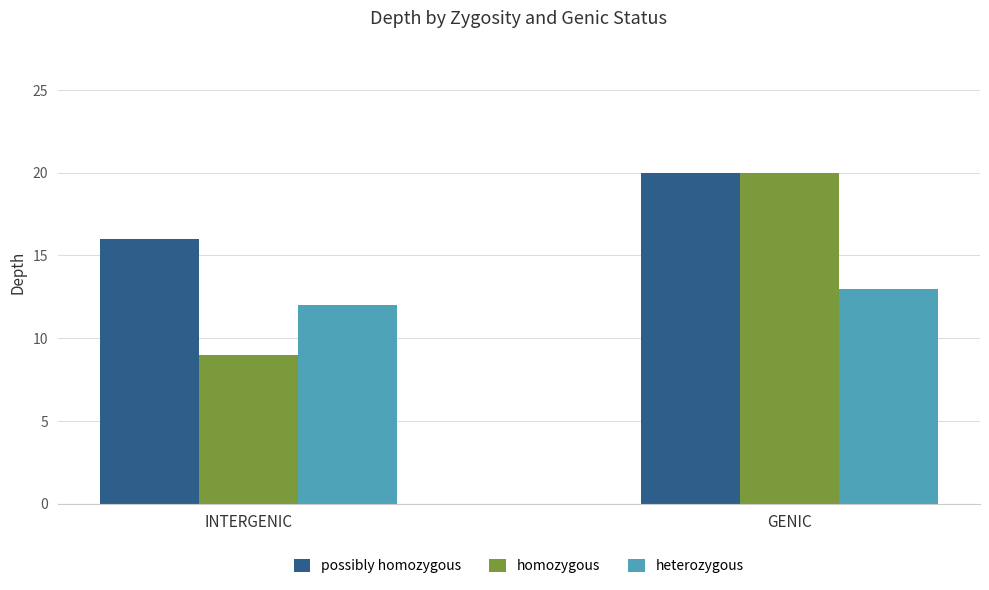

Reading right to left, extract all data points from this chart.

possibly homozygous: 20	16
homozygous: 20	9
heterozygous: 13	12